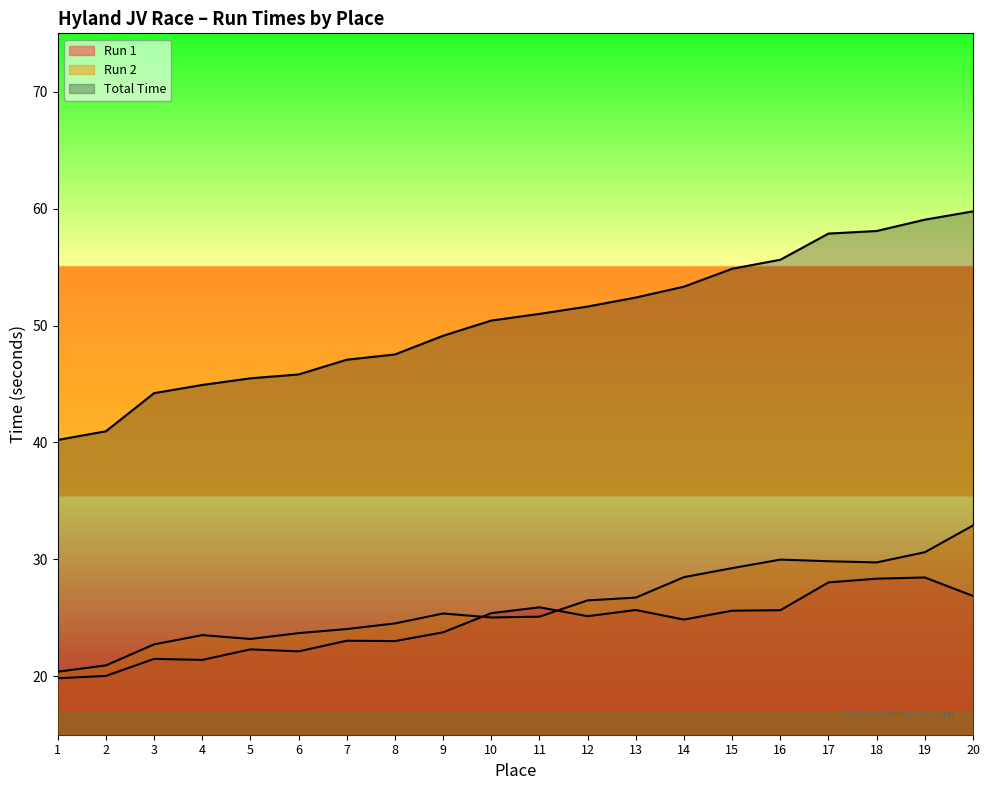

How many data points does each series have?

20